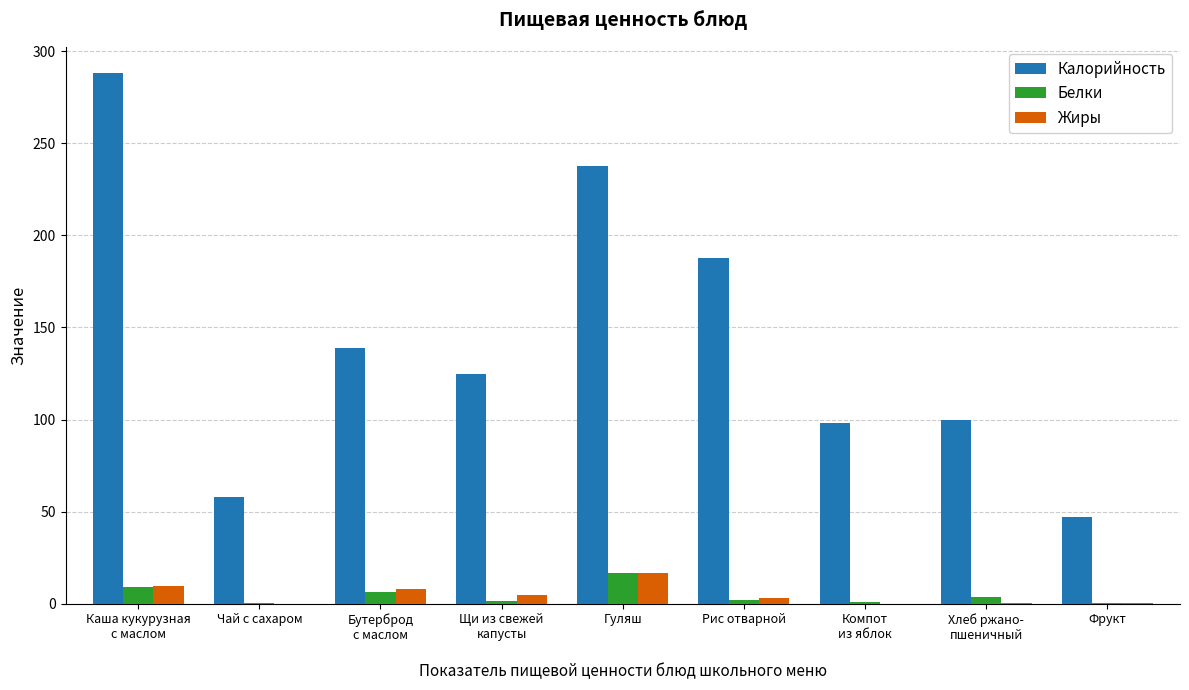

Which series has the largest total across all categories?

Калорийность